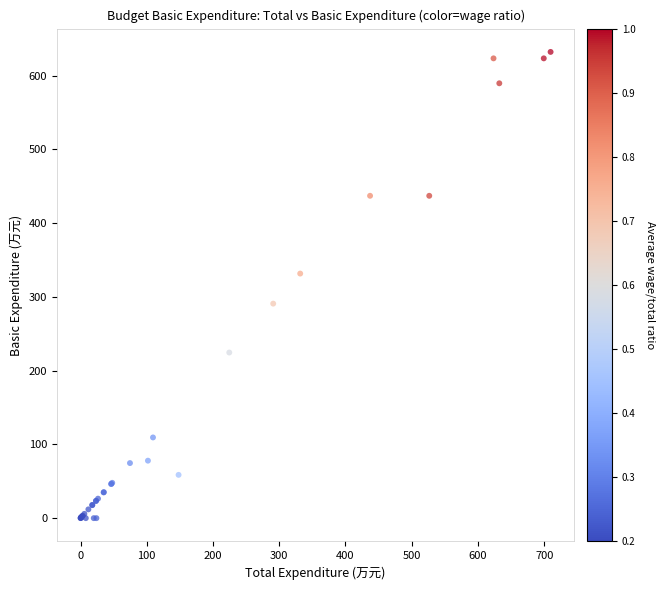

What Y value in the scatter plot is closest to 316?

331.7